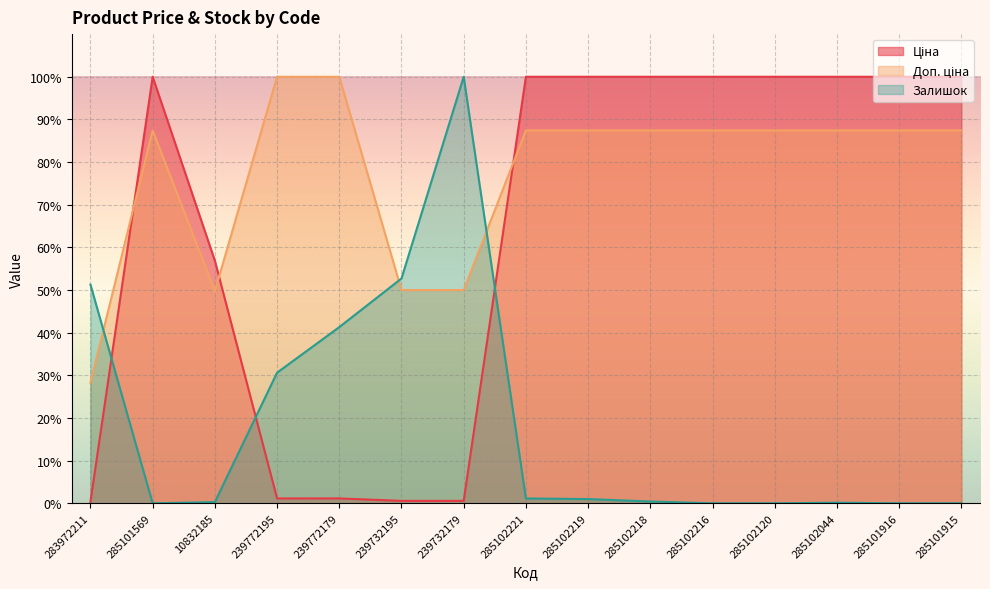

List the series in order of their peak value, lowest first.

Ціна, Доп. ціна, Залишок